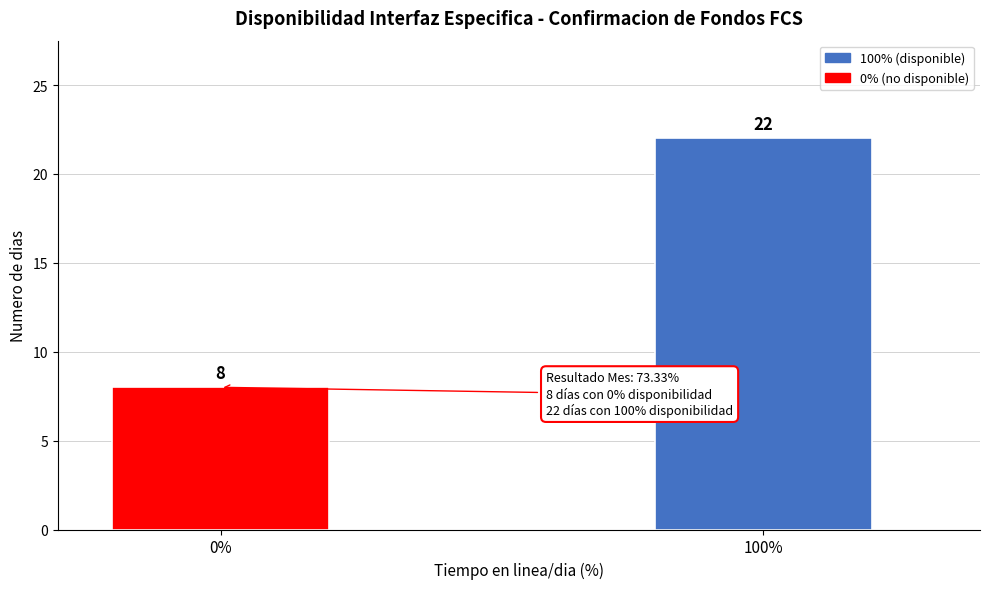

Reading right to left, transcribe all the data shown in this chart.

22	8